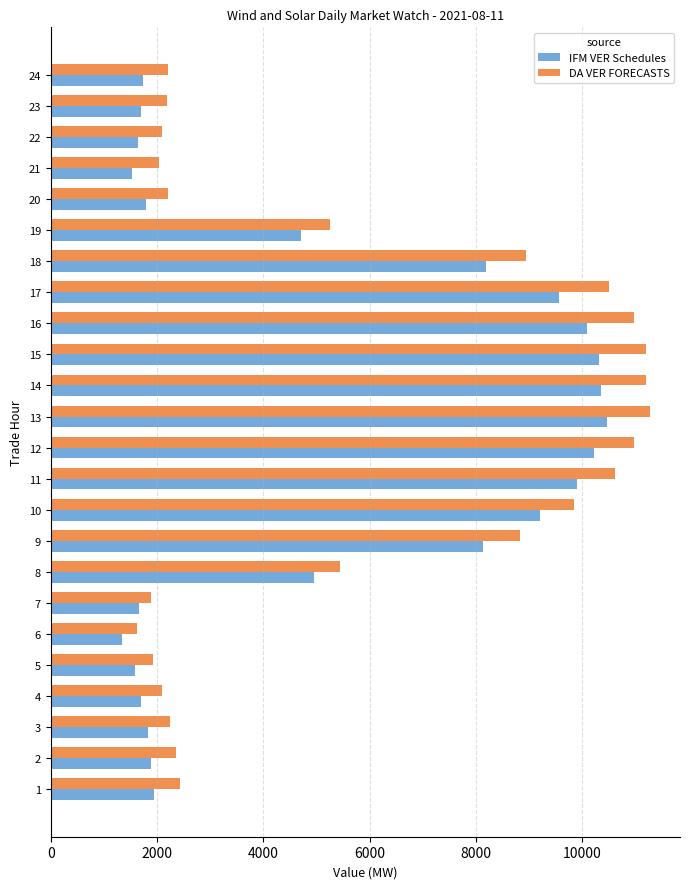

Rank the series by their average value, from lowest to highest.

IFM VER Schedules, DA VER FORECASTS